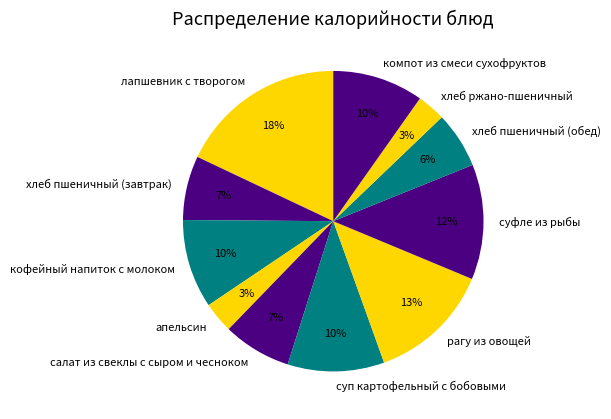

To the nearest percent, what is the combined percentage of суфле из рыбы and хлеб пшеничный (обед)?

18%